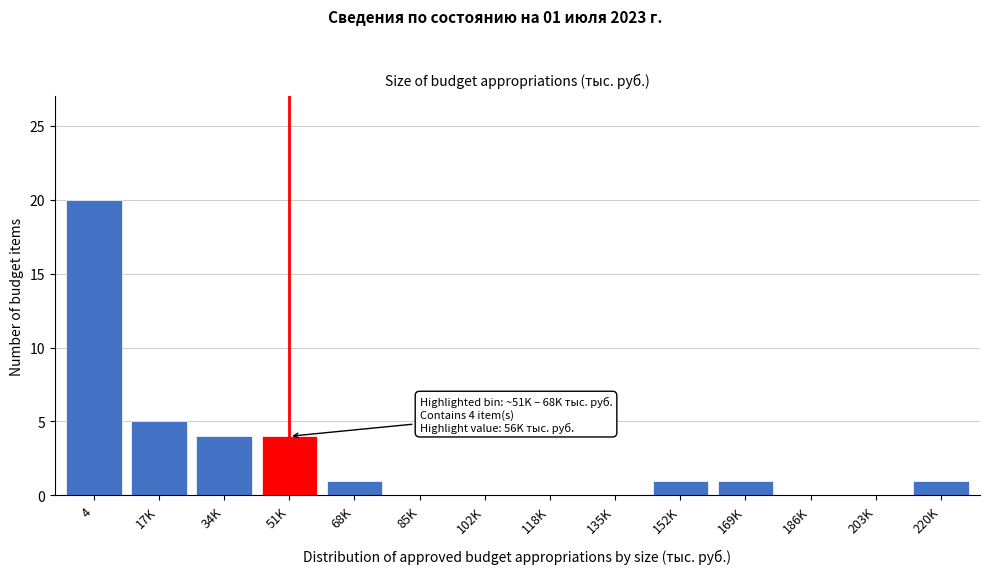

Reading left to right, transcribe all the data shown in this chart.

4=20	17K=5	34K=4	51K=4	68K=1	85K=0	102K=0	118K=0	135K=0	152K=1	169K=1	186K=0	203K=0	220K=1